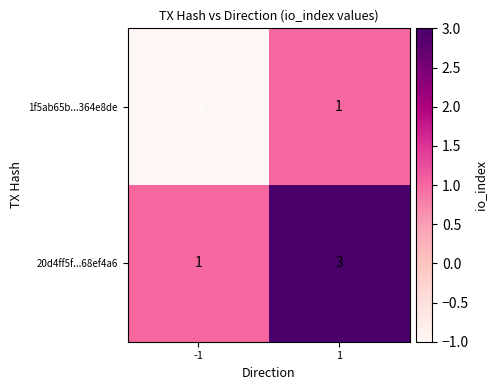

Rank the series by their average value, from lowest to highest.

1f5ab65b...364e8de, 20d4ff5f...68ef4a6